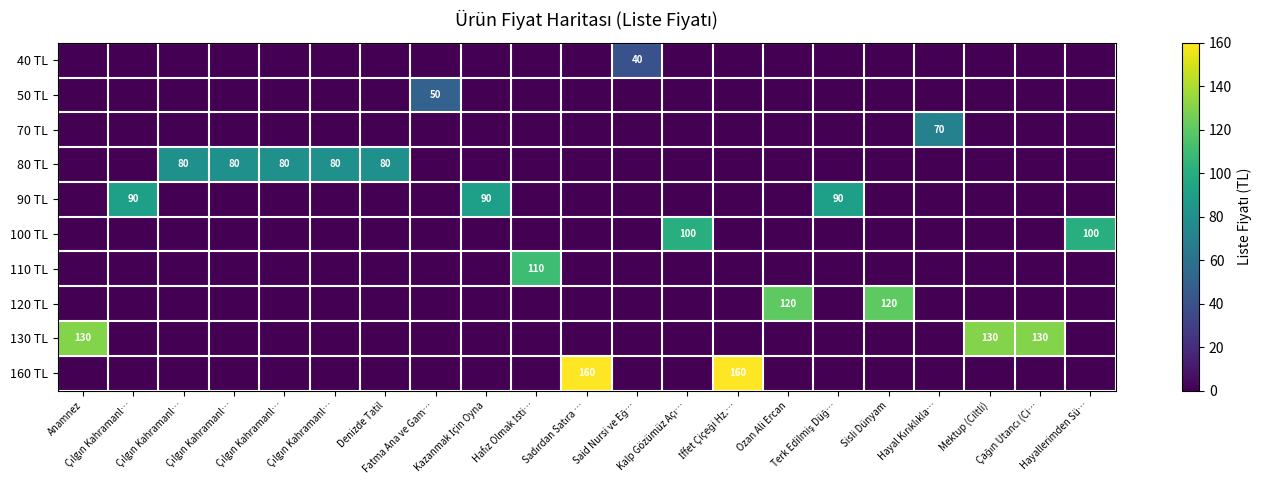

What is the total value across all series at Kalp Gözümüz Açı…?

100